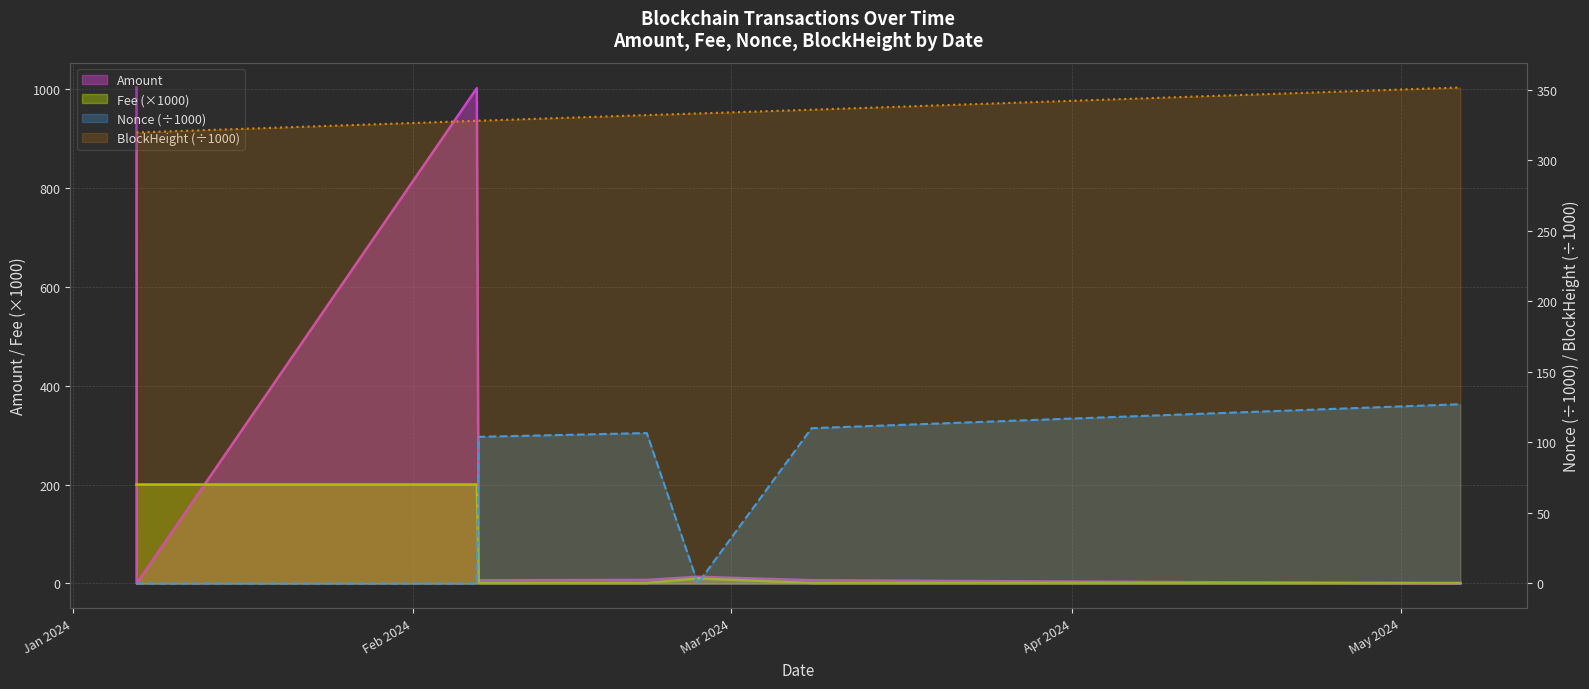

Which series has the largest total across all categories?

BlockHeight